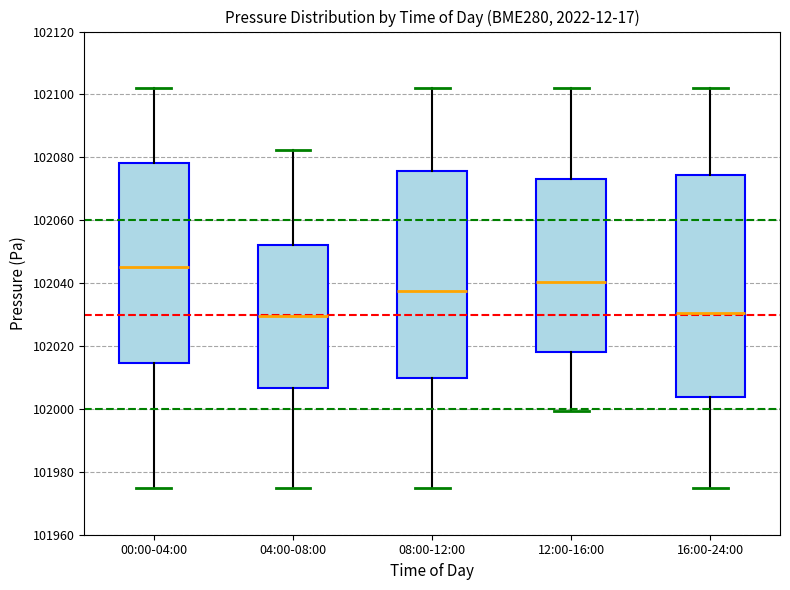

Reading left to right, read every box against the y-axis: the position of its median line, the range the box covers, and the ends of its whiskers. The values are not printed on the chart, so give them approximately, as read against the axis.

00:00-04:00: median 102046, box 102014 to 102078, whiskers 101976 to 102102
04:00-08:00: median 102030, box 102006 to 102052, whiskers 101976 to 102082
08:00-12:00: median 102038, box 102010 to 102076, whiskers 101976 to 102102
12:00-16:00: median 102040, box 102018 to 102074, whiskers 102000 to 102102
16:00-24:00: median 102030, box 102004 to 102074, whiskers 101976 to 102102